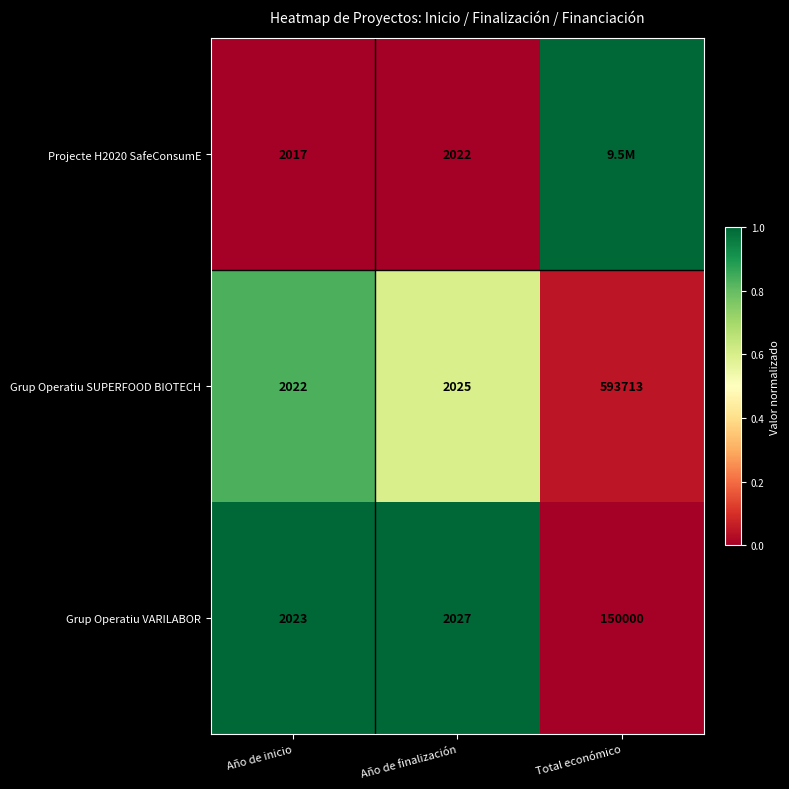

What is the difference between the highest and lowest values at Año de inicio?

6.0